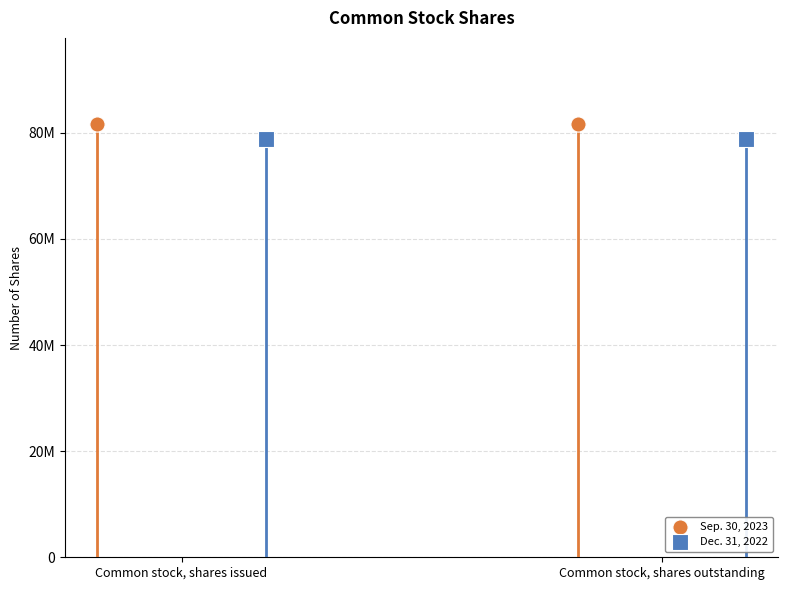

Which series reaches the minimum Y coordinate?

Dec. 31, 2022